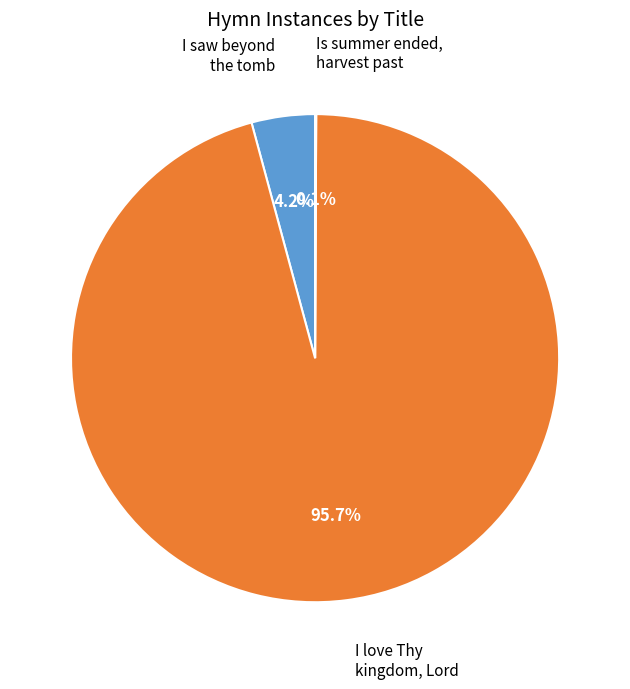

Which slice is the largest?

I love Thy kingdom, Lord